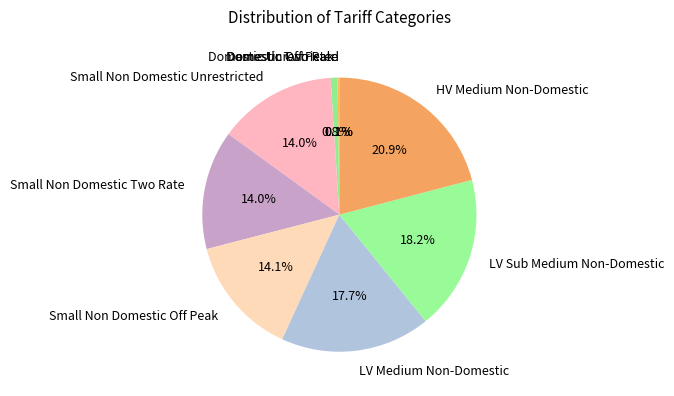

Approximately how many times larger is the value at LV Sub Medium Non-Domestic compared to LV Medium Non-Domestic?

1.0